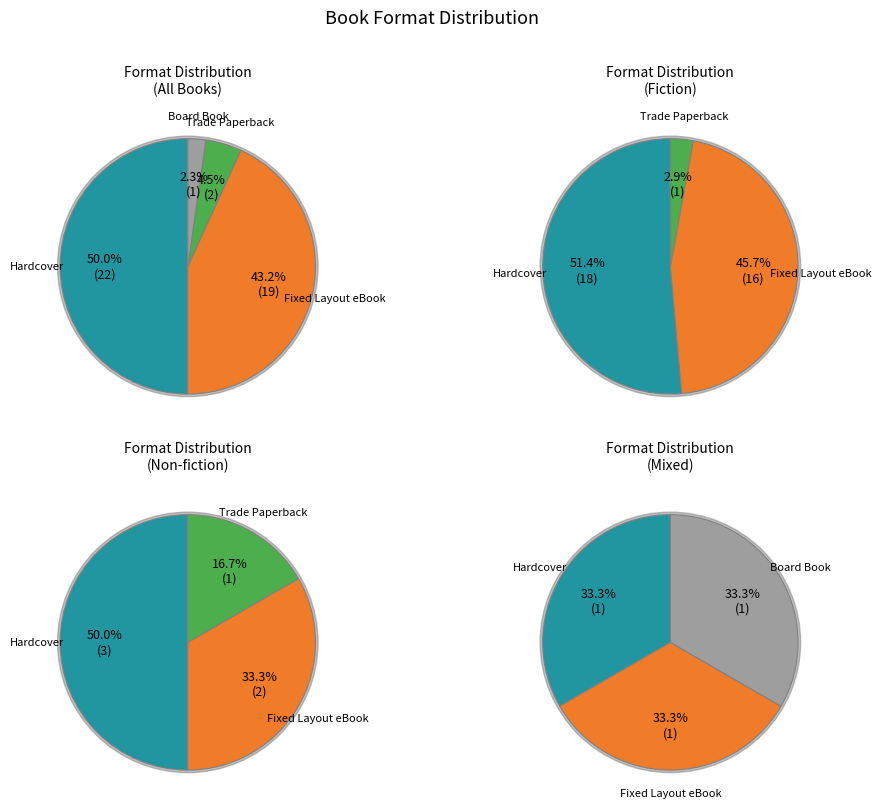

Is it true that Hardcover is 50% of the pie?

True